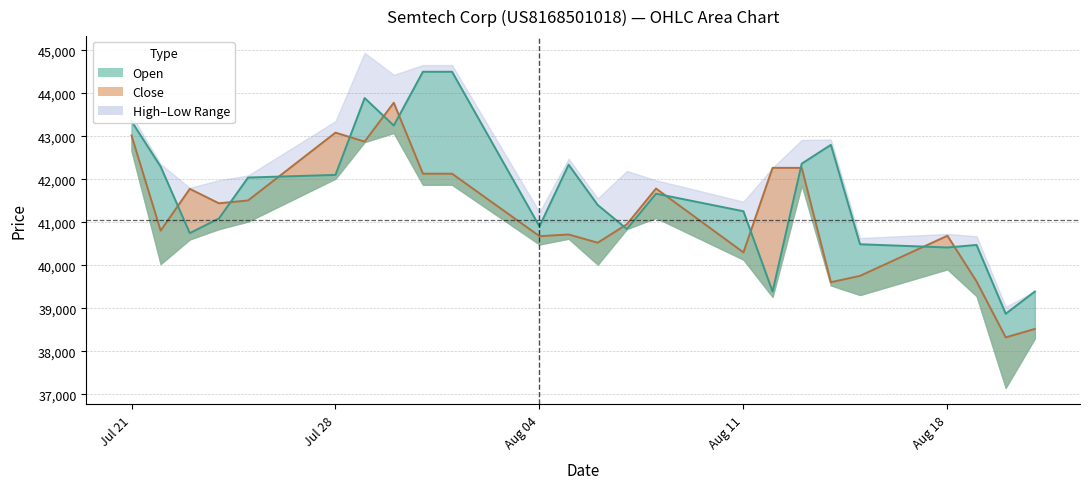

True or false: Close and Open intersect in this chart.

True